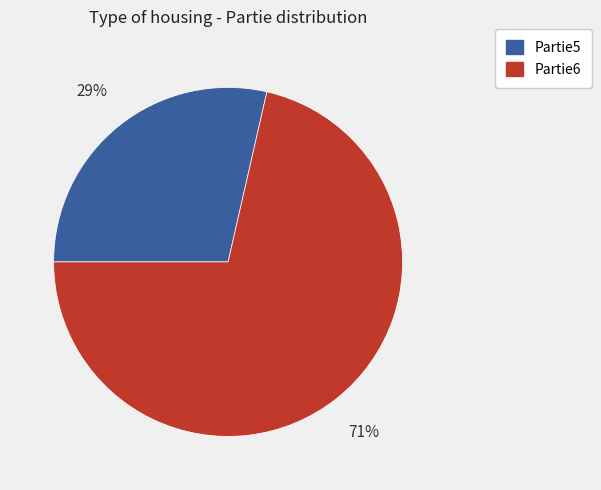

How many segments does this pie chart have?

2